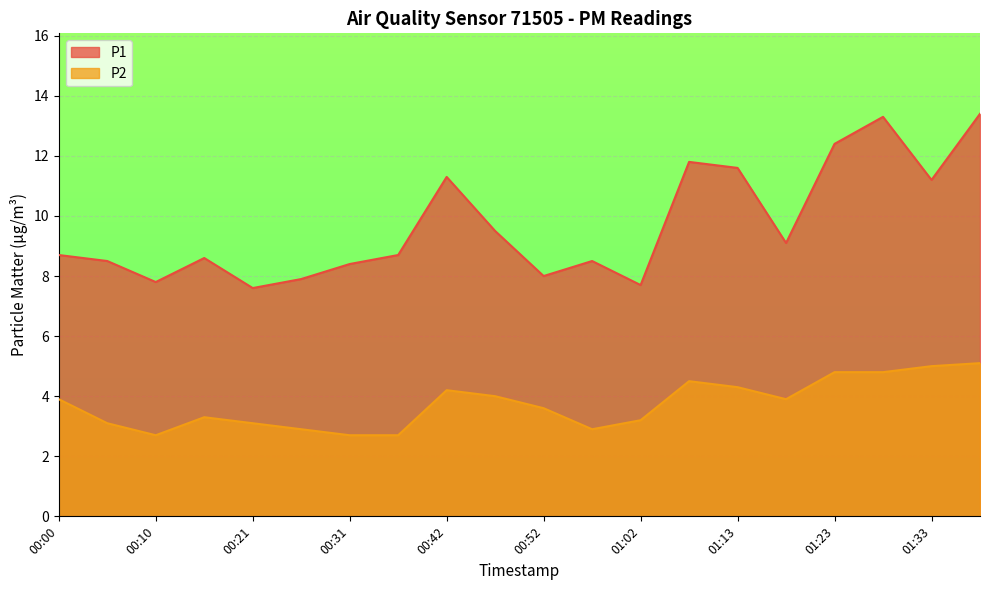

The value of P1 at 00:26 is 2.3. True or false?

False